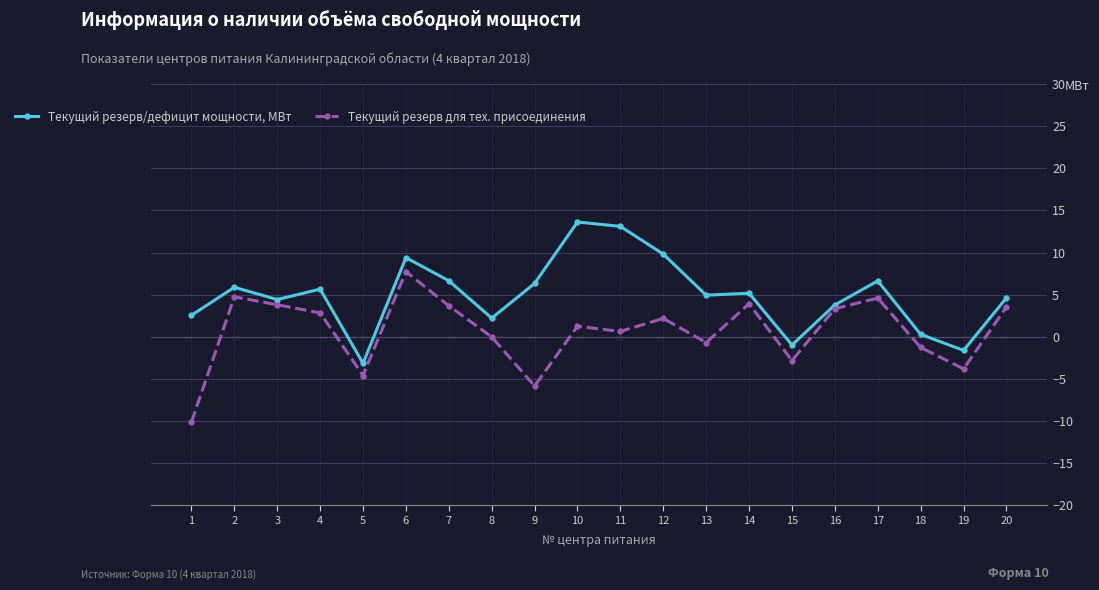

Where is the first local minimum for Текущий резерв/дефицит мощности, МВт?

3